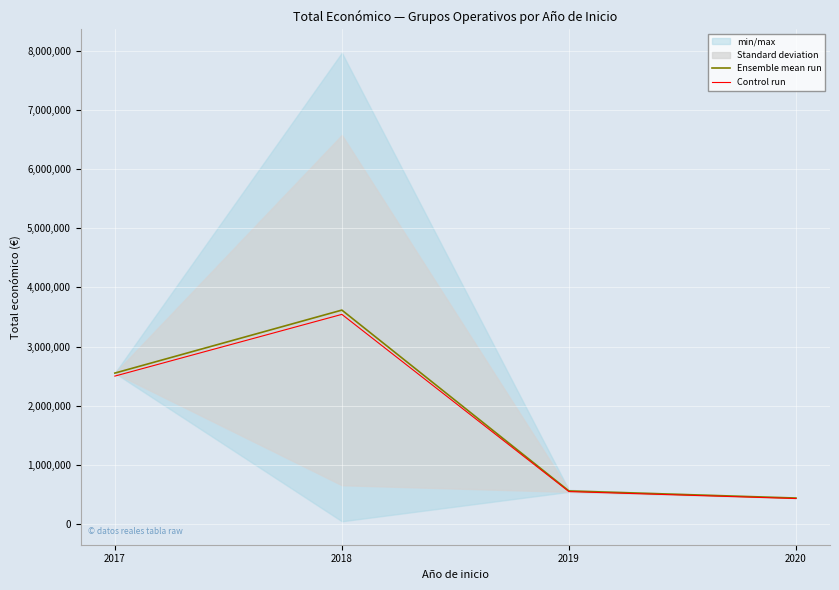

What is the average value of the Ensemble mean run series?

1791833.9